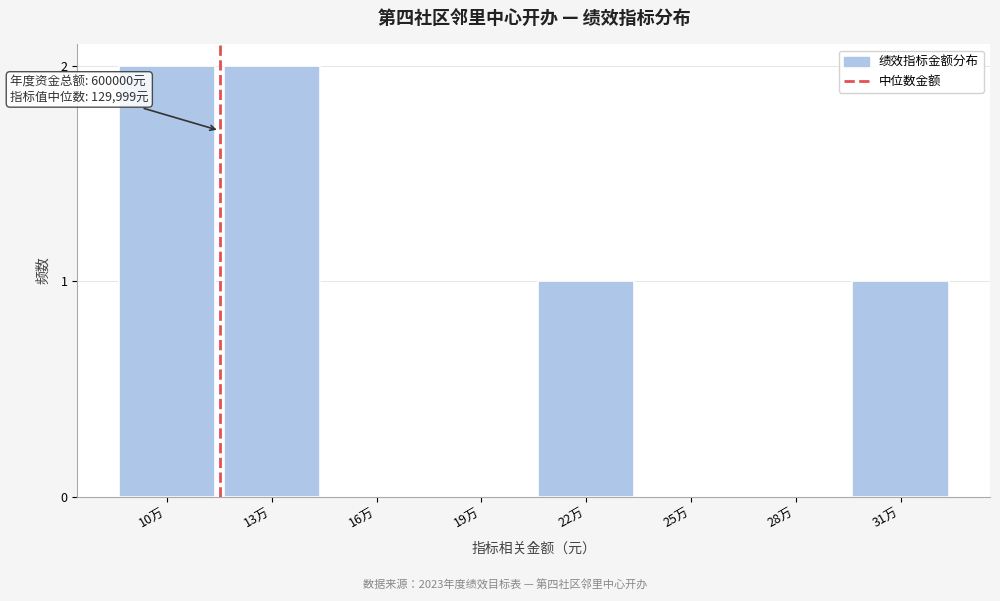

Reading right to left, what are all the values shown in this chart?

31万=1	28万=0	25万=0	22万=1	19万=0	16万=0	13万=2	10万=2